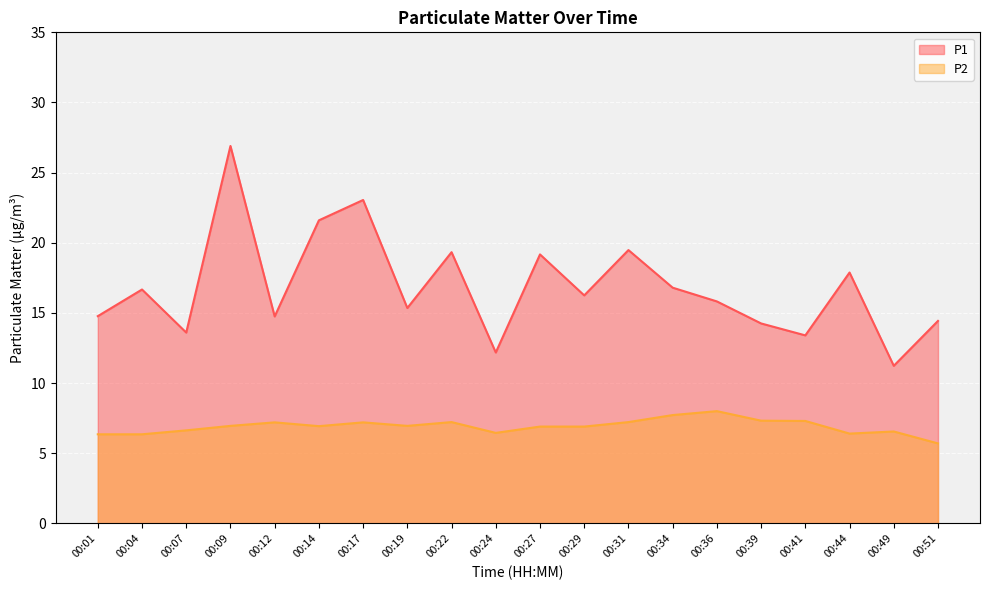

What is the spread (max minus min) of values at 00:01?

8.4